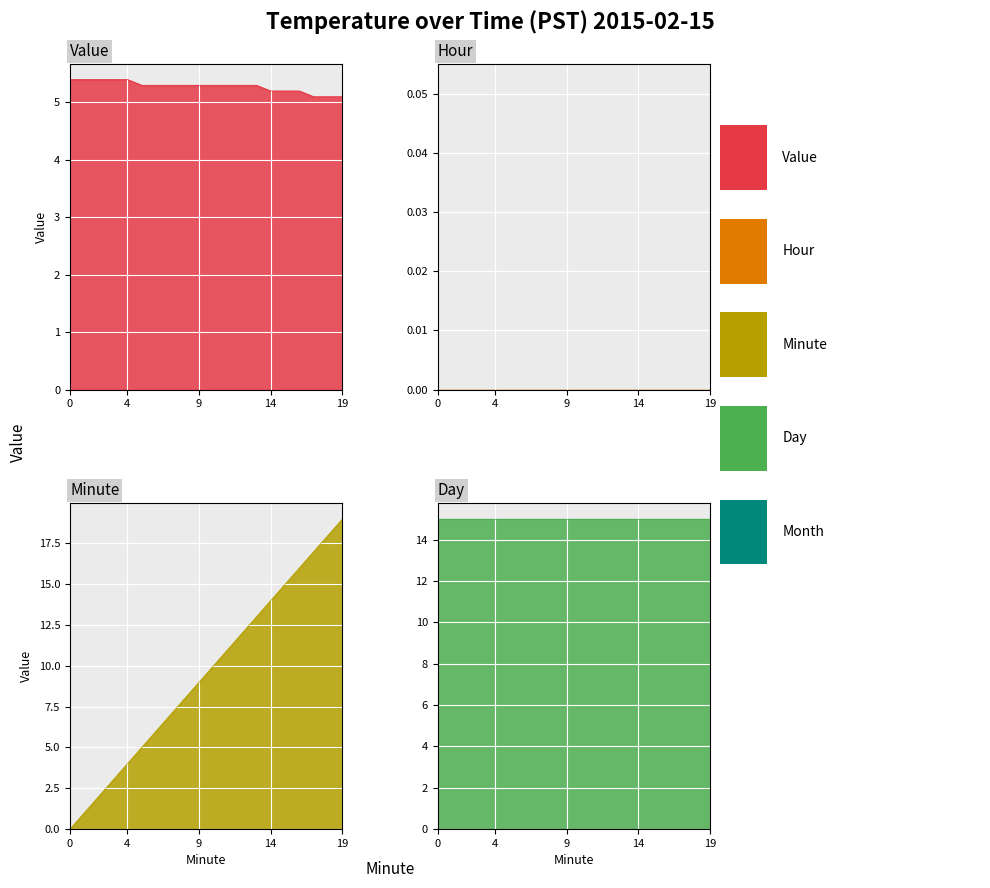

Where is Value nearest to the value 5?

17